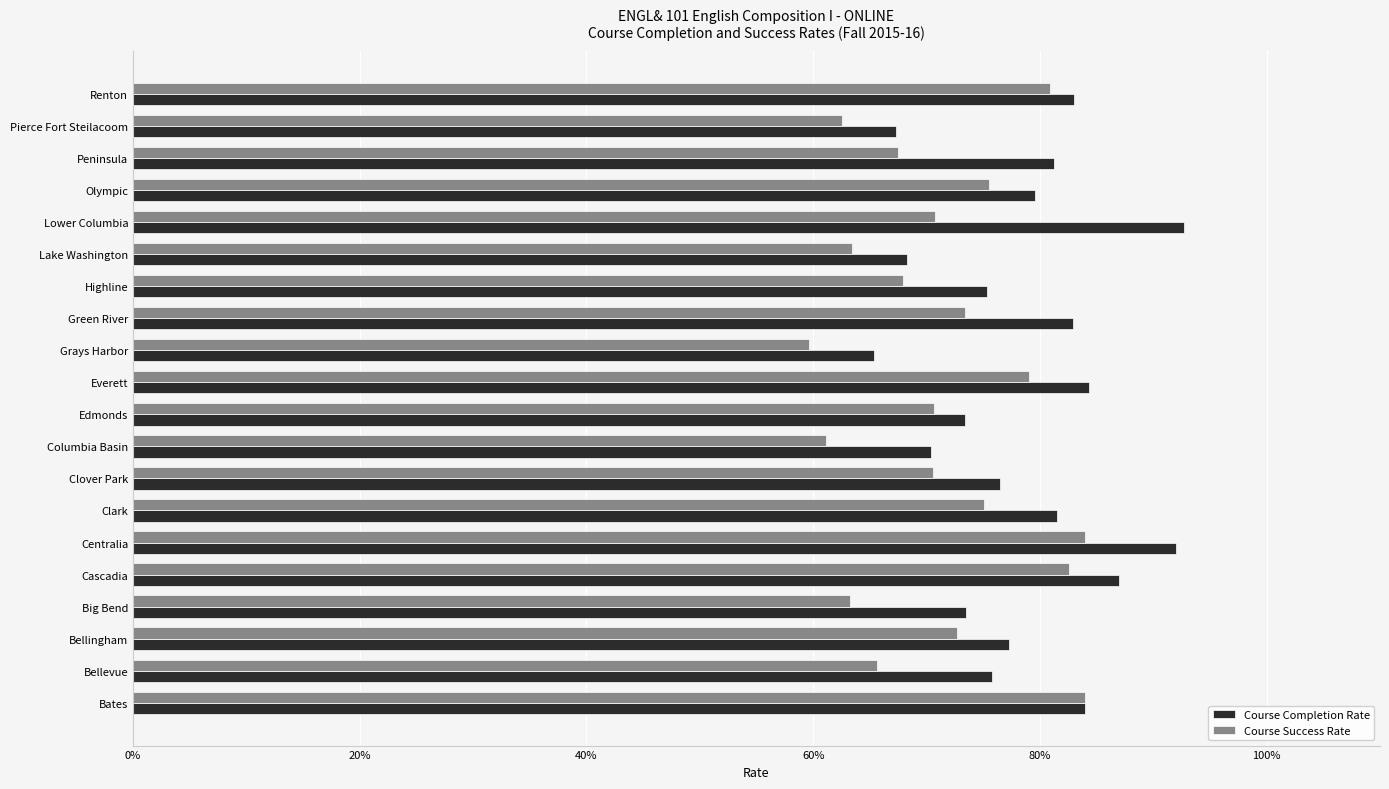

Reading left to right, extract all data points from this chart.

Course Completion Rate: 0.8	0.8	0.8	0.7	0.9	0.9	0.8	0.8	0.7	0.7	0.8	0.7	0.8	0.8	0.7	0.9	0.8	0.8	0.7	0.8
Course Success Rate: 0.8	0.7	0.7	0.6	0.8	0.8	0.8	0.7	0.6	0.7	0.8	0.6	0.7	0.7	0.6	0.7	0.8	0.7	0.6	0.8